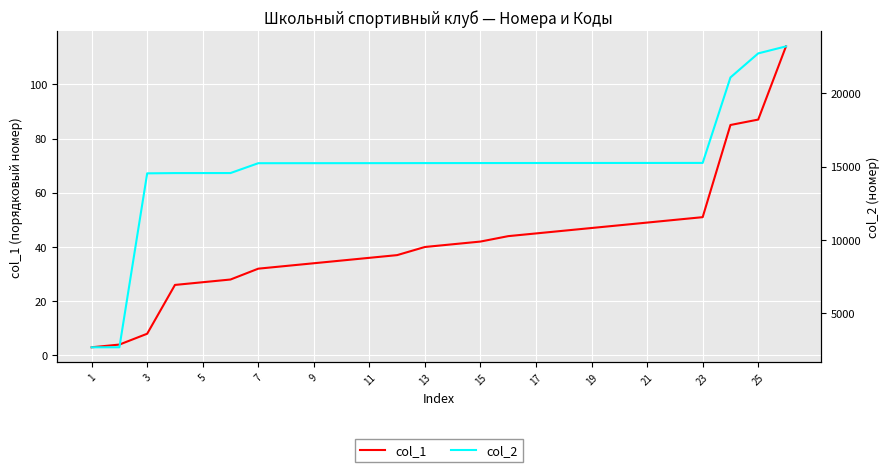

How many data points in col_1 are above 41?

12